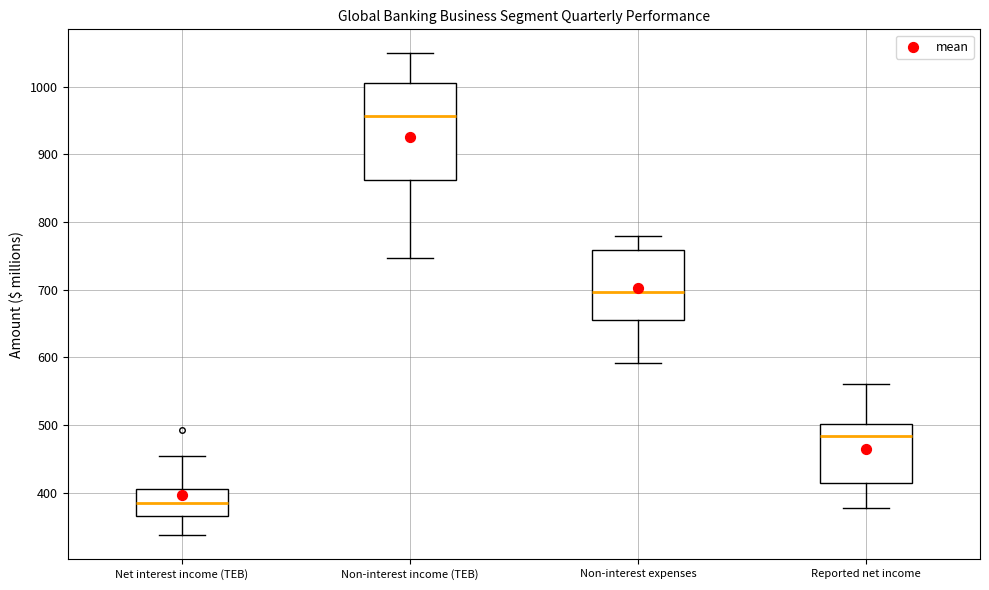

Where does the upper whisker of the box for Reported net income end on the y-axis? The values are not printed on the chart, so give them approximately, as read against the axis.

560